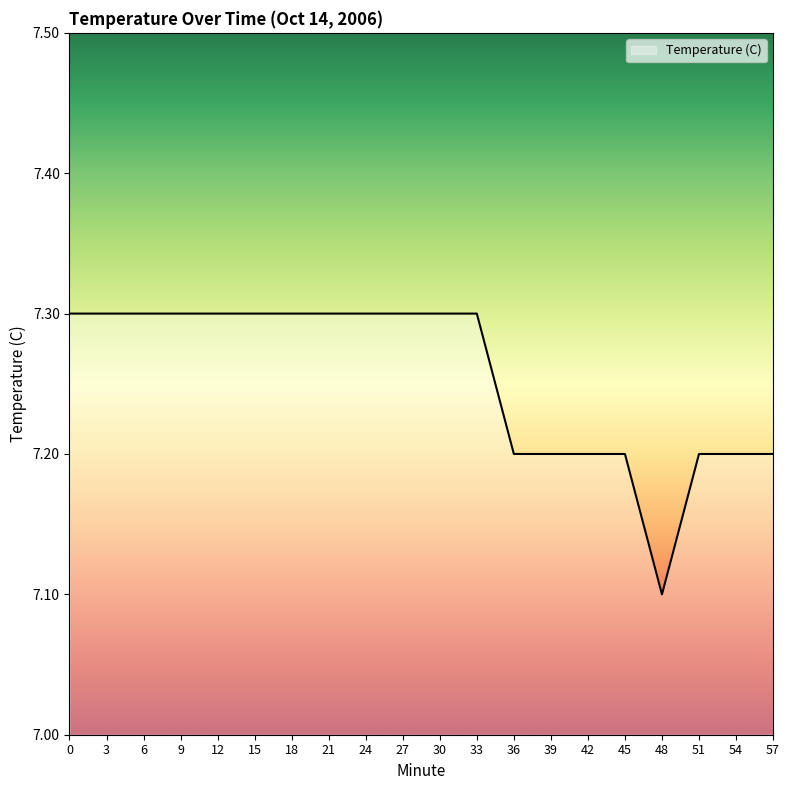

Reading right to left, transcribe all the data shown in this chart.

7.2	7.2	7.2	7.1	7.2	7.2	7.2	7.2	7.3	7.3	7.3	7.3	7.3	7.3	7.3	7.3	7.3	7.3	7.3	7.3